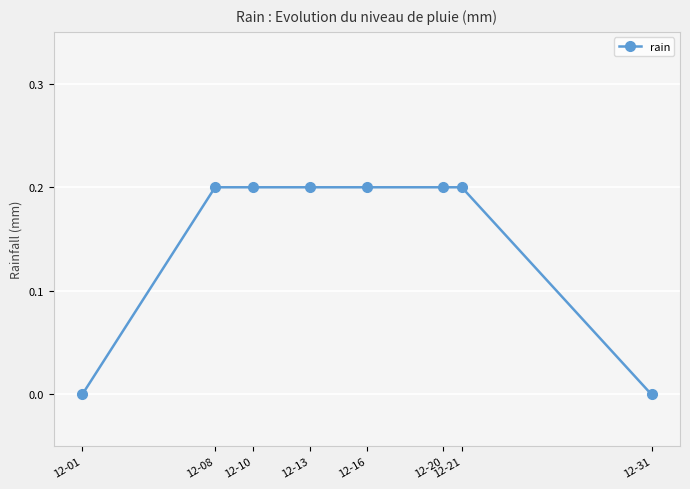

What is the value of the 4th point from the left?

0.2